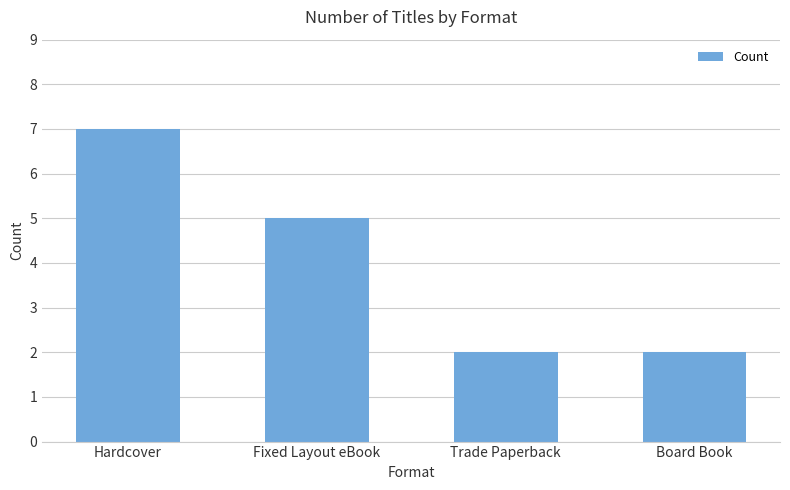

Between Trade Paperback and Fixed Layout eBook, which is larger?

Fixed Layout eBook